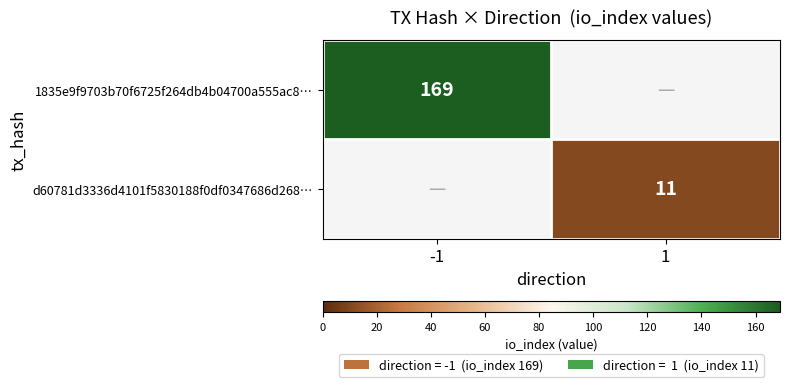

True or false: d60781d3336d4101f5830188f0df0347686d268… has a value of 4 at 1.

False